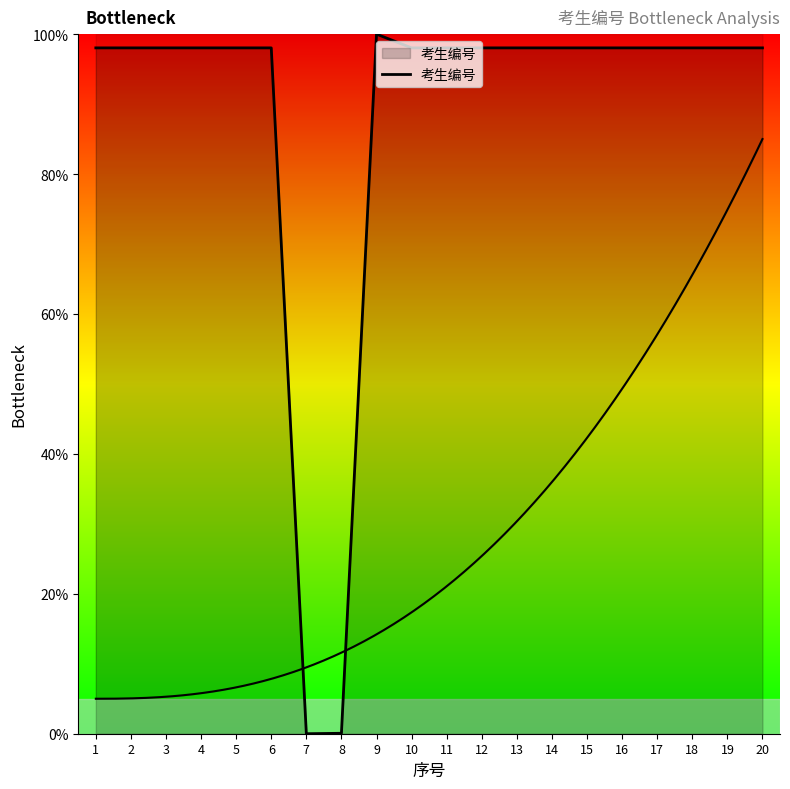

What is the value of the 3rd point from the left?

98.0